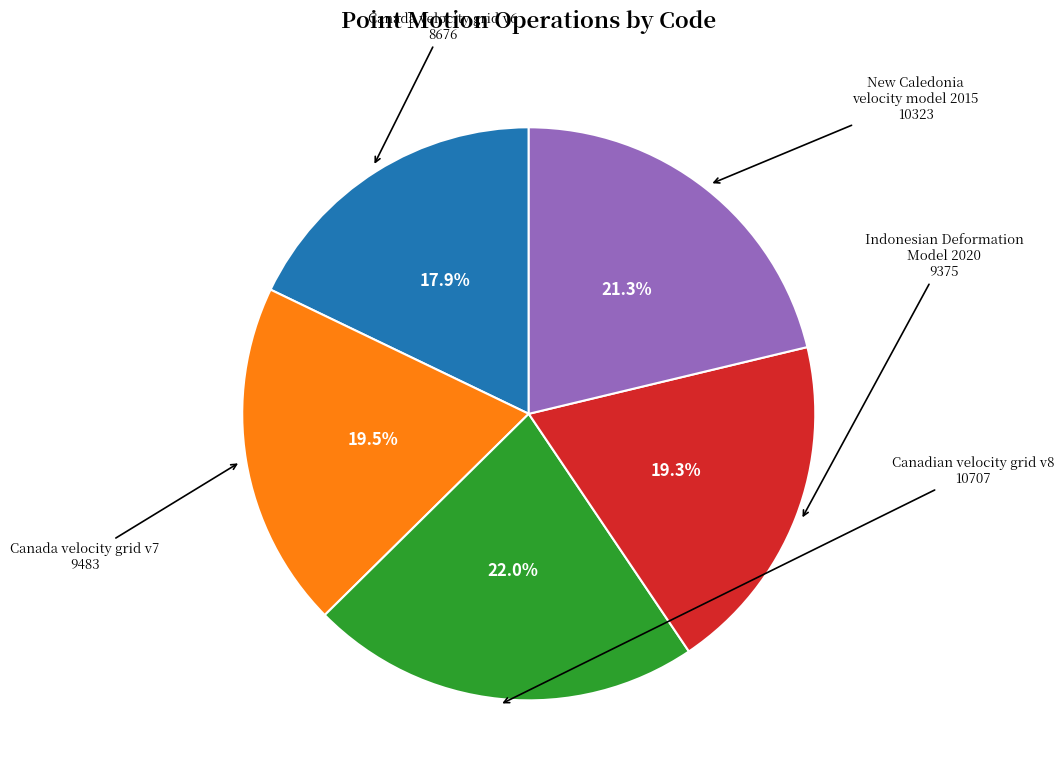

How many slices are in this pie chart?

5